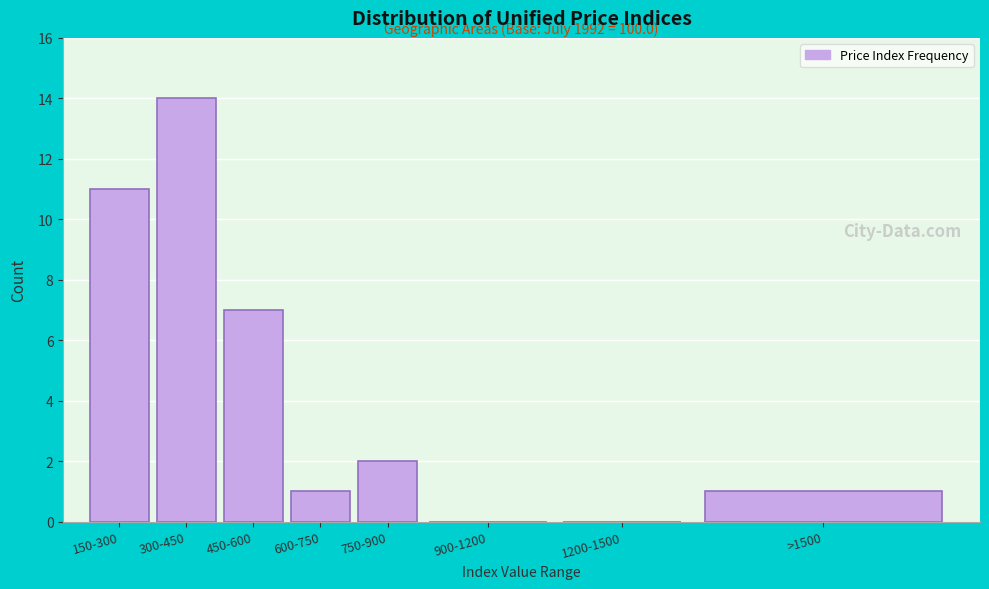

Reading left to right, list all the values displayed in this chart.

150-300=11	300-450=14	450-600=7	600-750=1	750-900=2	900-1200=0	1200-1500=0	>1500=1